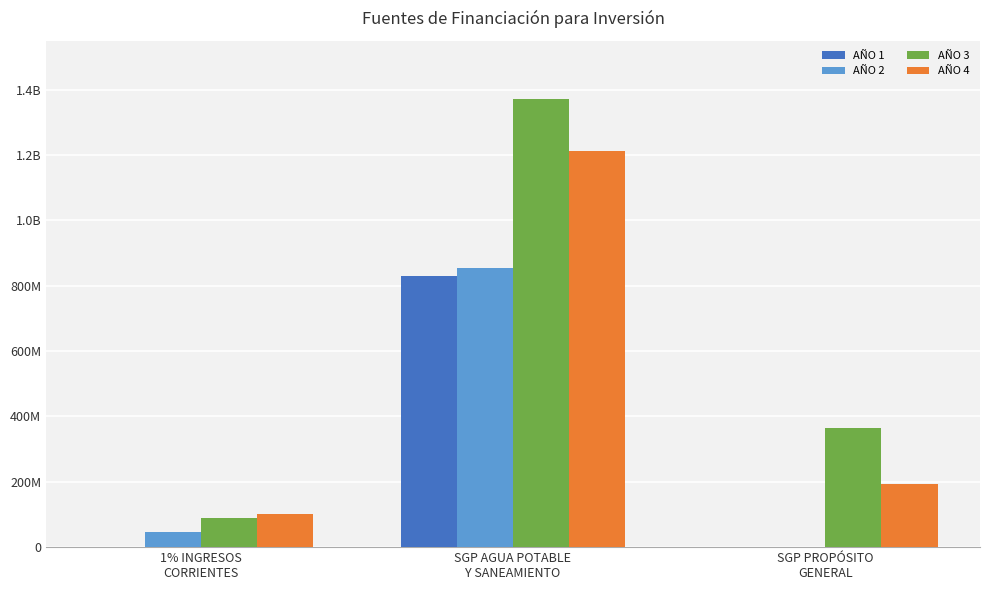

At how many categories does at least one series exceed 1286977772?

1